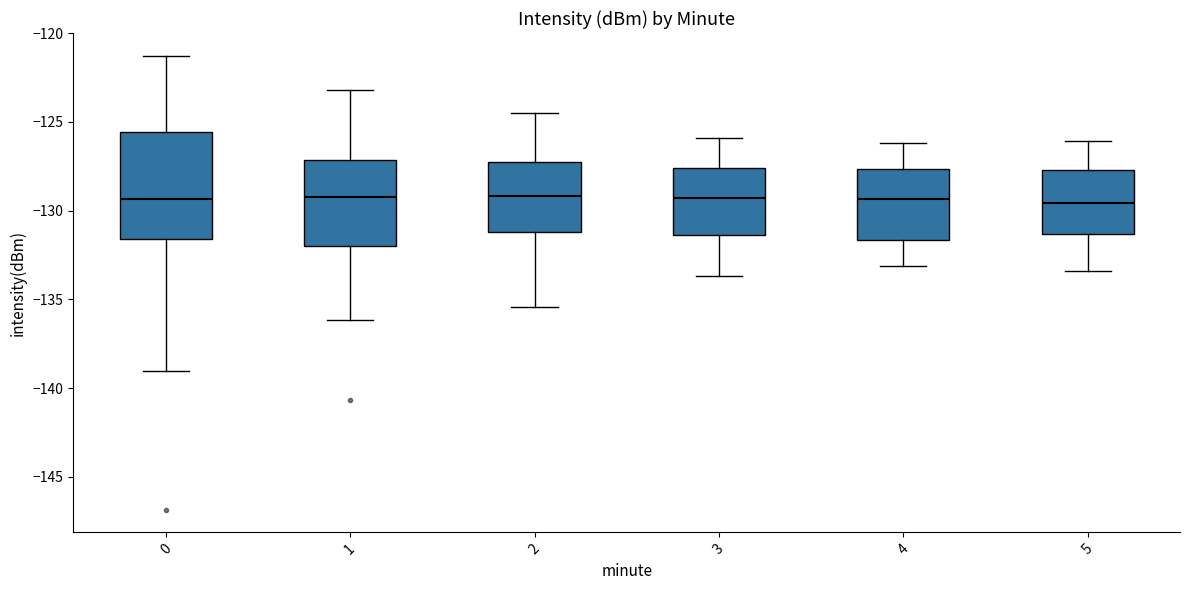

Reading left to right, transcribe this box plot: for each box, give where its median line is, the range the box spans, and where its two whiskers end, as read against the y-axis. The values are not printed on the chart, so give them approximately, as read against the axis.

0: median -129.5, box -131.5 to -125.5, whiskers -139.0 to -121.5
1: median -129.0, box -132.0 to -127.0, whiskers -136.0 to -123.0
2: median -129.0, box -131.0 to -127.0, whiskers -135.5 to -124.5
3: median -129.5, box -131.5 to -127.5, whiskers -133.5 to -126.0
4: median -129.5, box -131.5 to -127.5, whiskers -133.0 to -126.0
5: median -129.5, box -131.5 to -127.5, whiskers -133.5 to -126.0